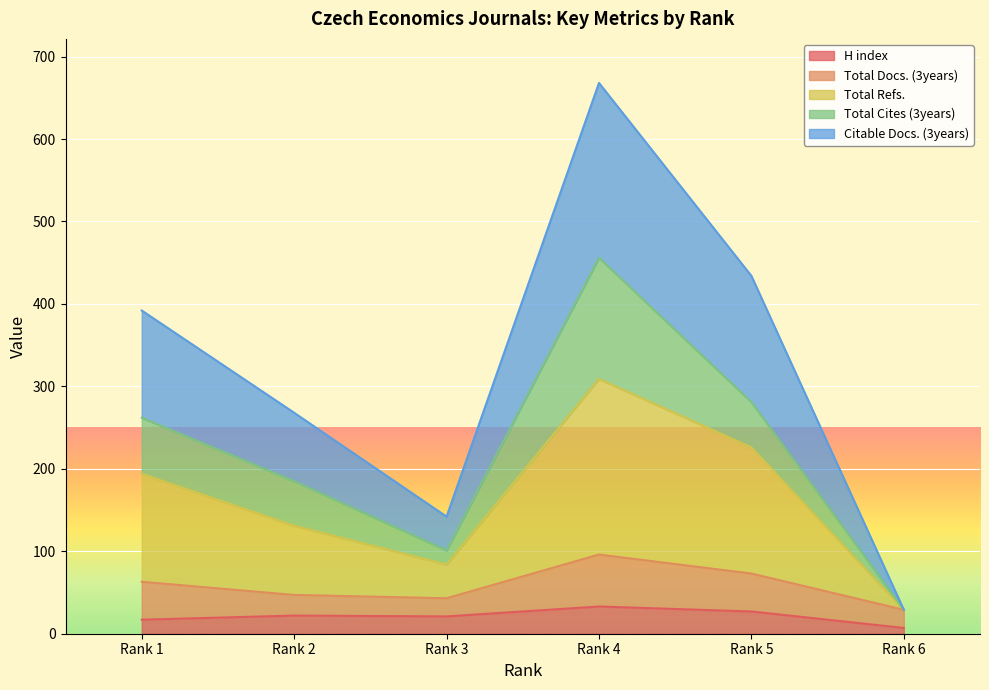

True or false: Citable Docs. (3years) and H index cross at least once.

False